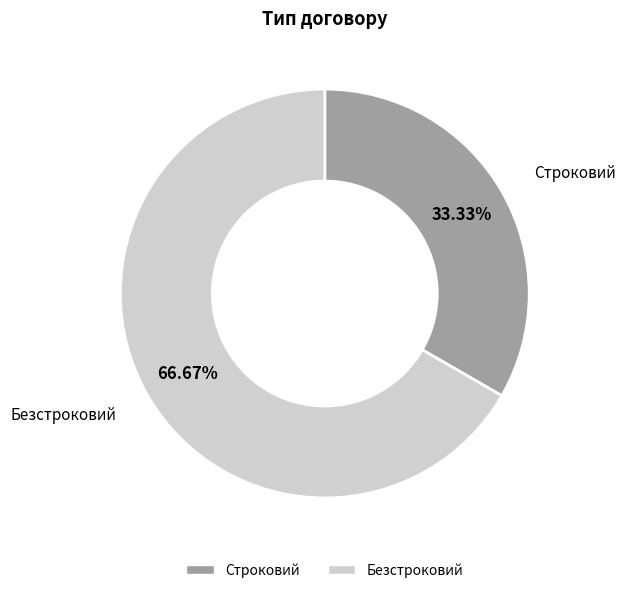

Between Строковий and Безстроковий, which is larger?

Безстроковий